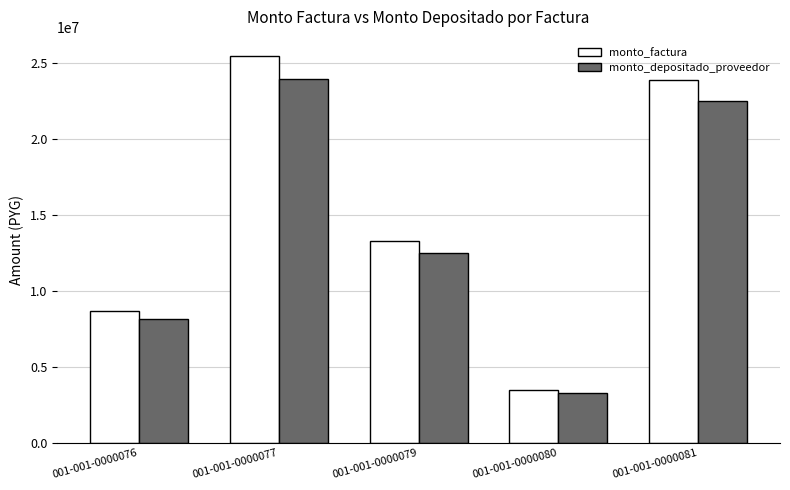

Which series has the widest spread of values?

monto_factura